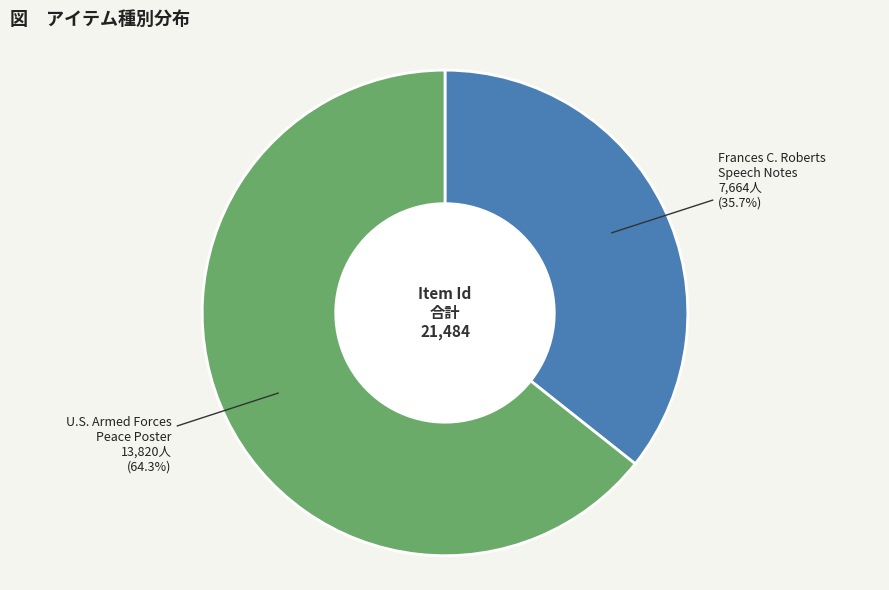

Is there a majority slice in this chart?

Yes